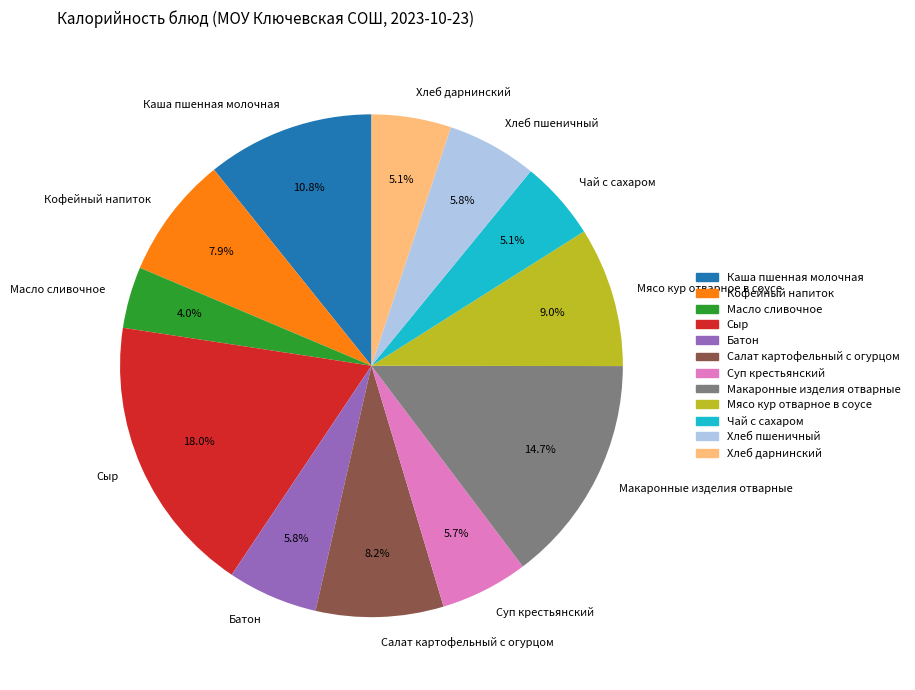

Does Масло сливочное represent more than half of the total?

No